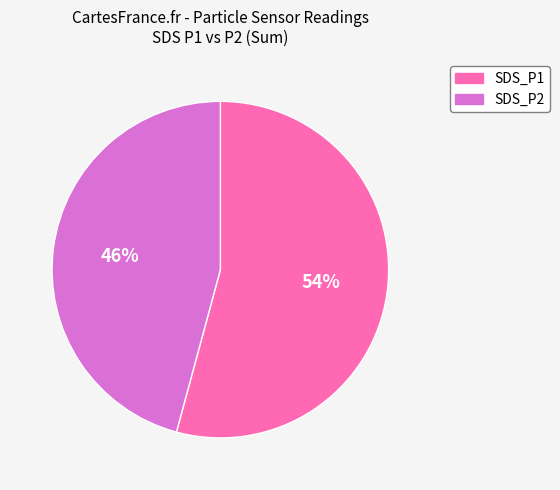

Does any single category account for the majority?

Yes